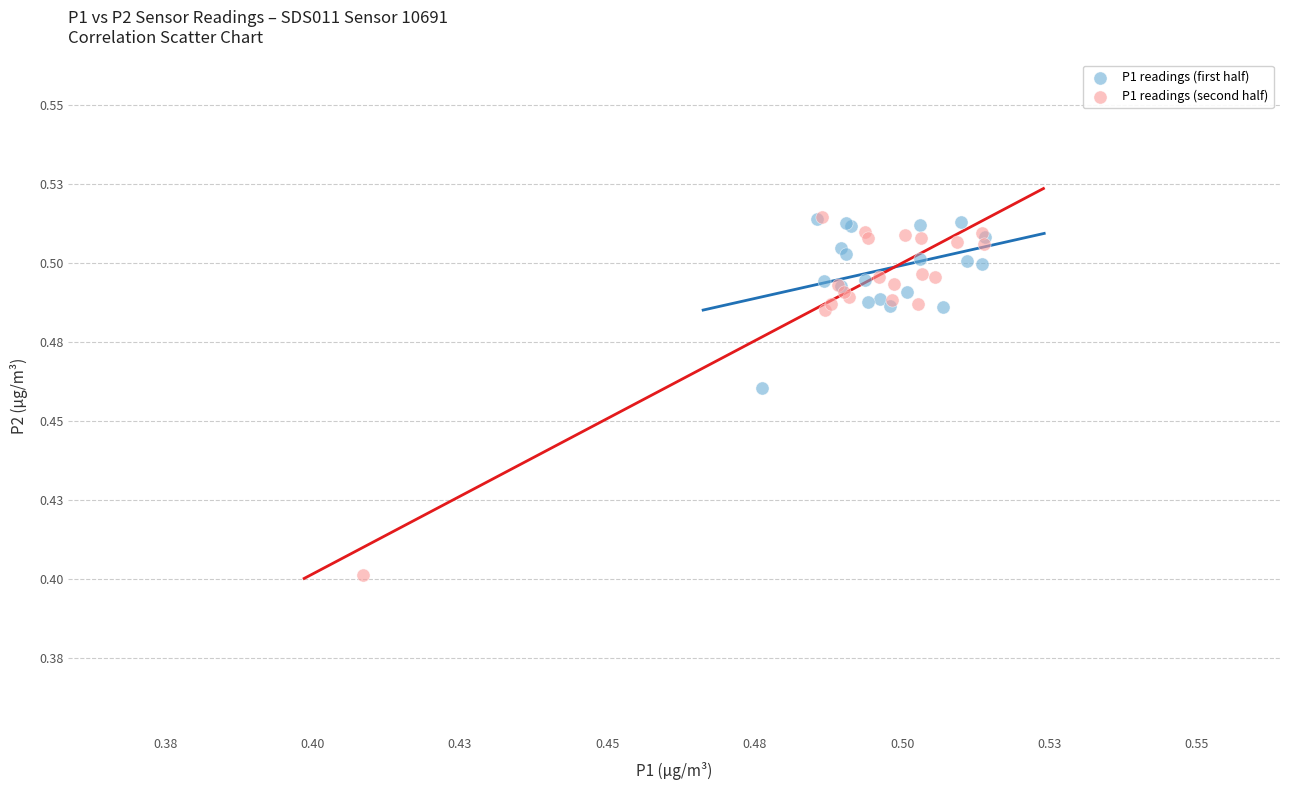

Which series has the largest Y range (max minus min)?

P1 readings (second half)